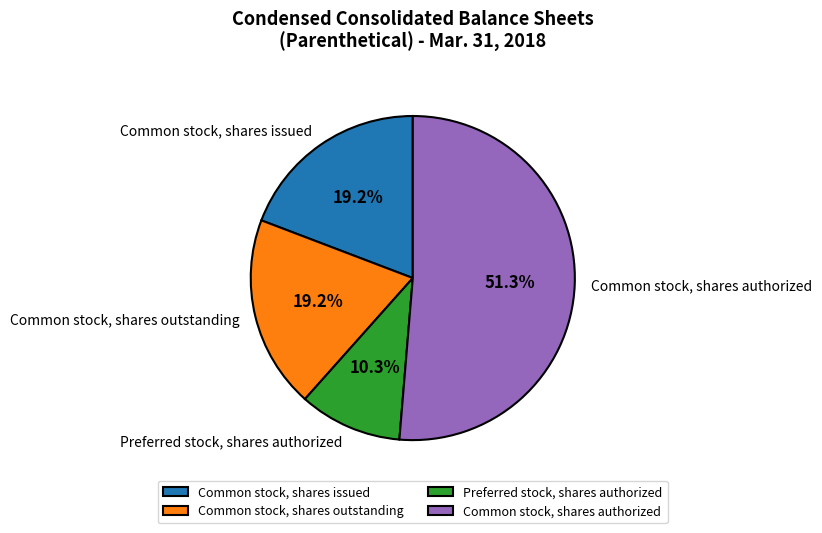

What percentage is NOT represented by Common stock, shares issued?

80.8%